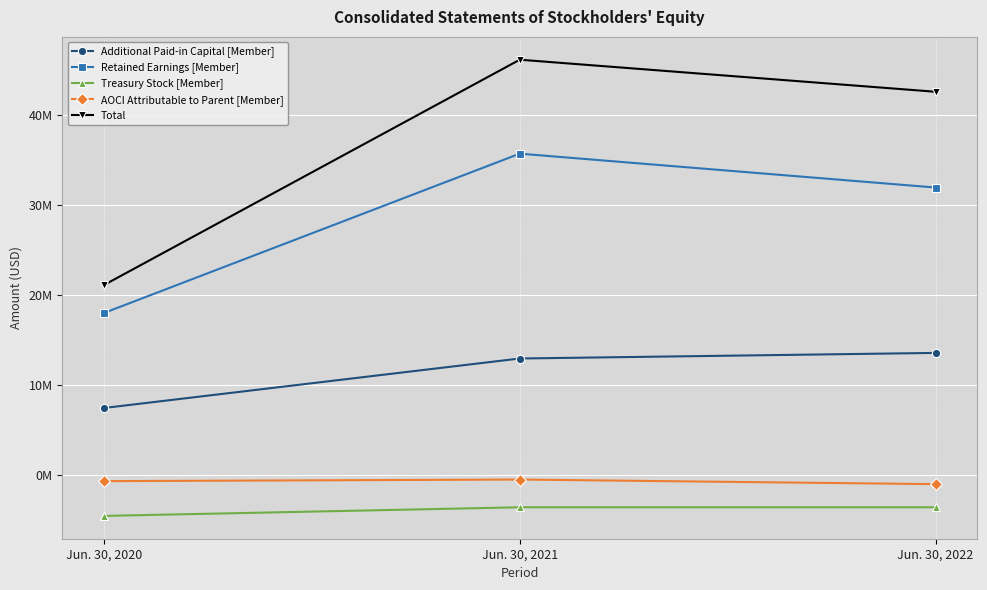

Between Jun. 30, 2020 and Jun. 30, 2022, which series saw the biggest shift?

Total